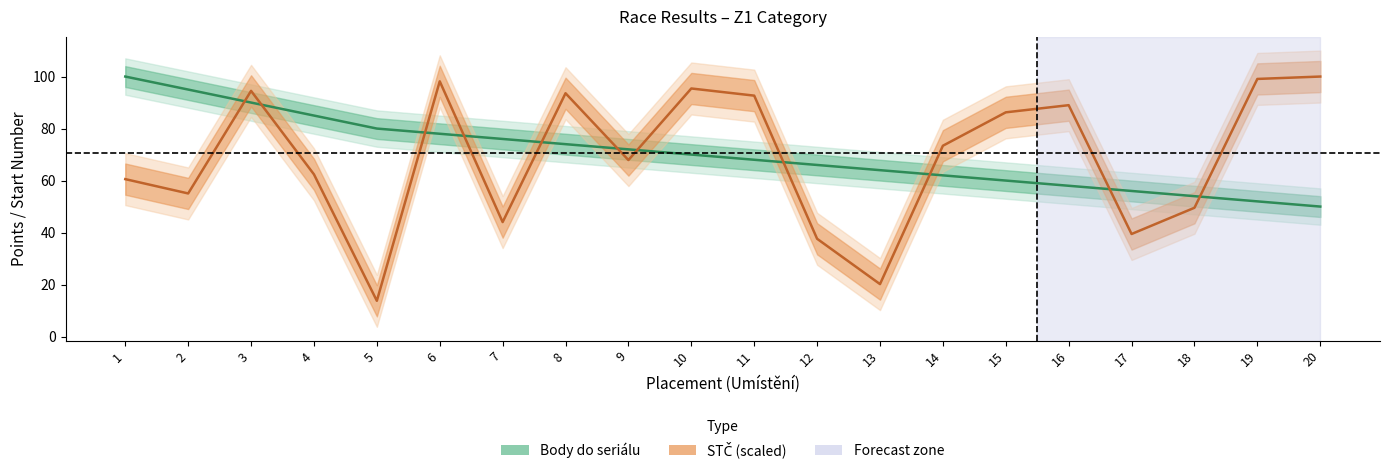

List the labels in order of Body do seriálu value, largest first.

1, 2, 3, 4, 5, 6, 7, 8, 9, 10, 11, 12, 13, 14, 15, 16, 17, 18, 19, 20